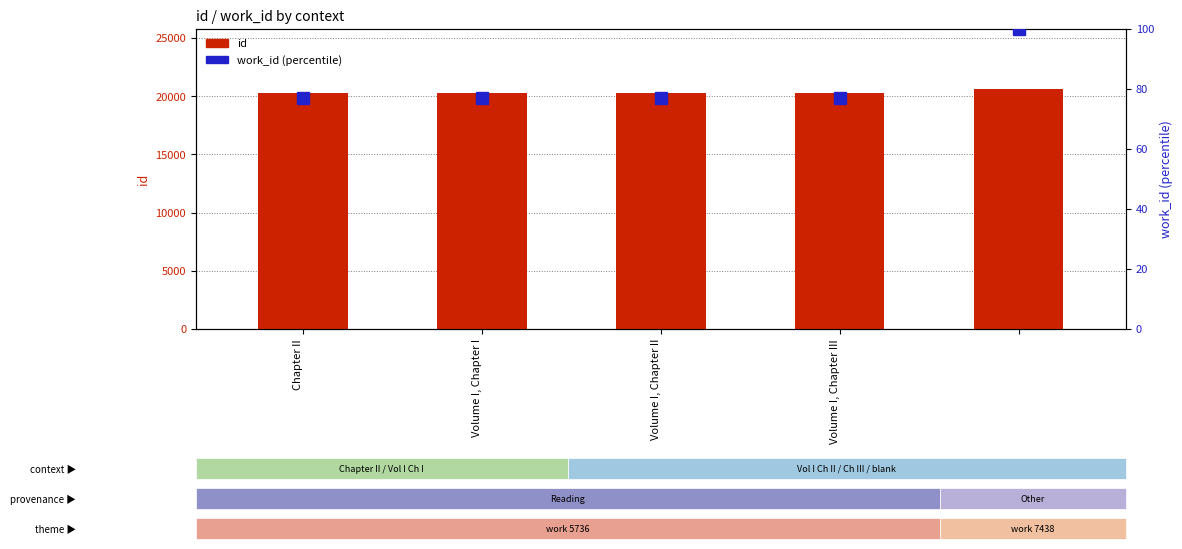

At which label does id reach its peak?

4